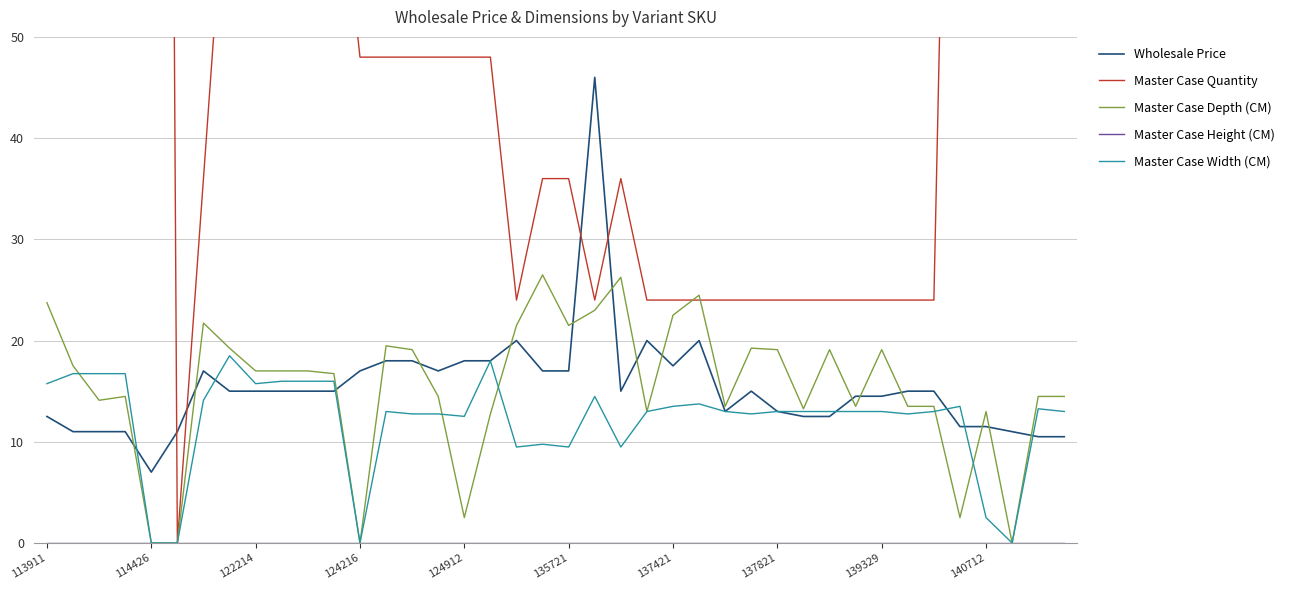

After their last crossing, which series has the higher values: Master Case Width (CM) or Master Case Depth (CM)?

Master Case Depth (CM)